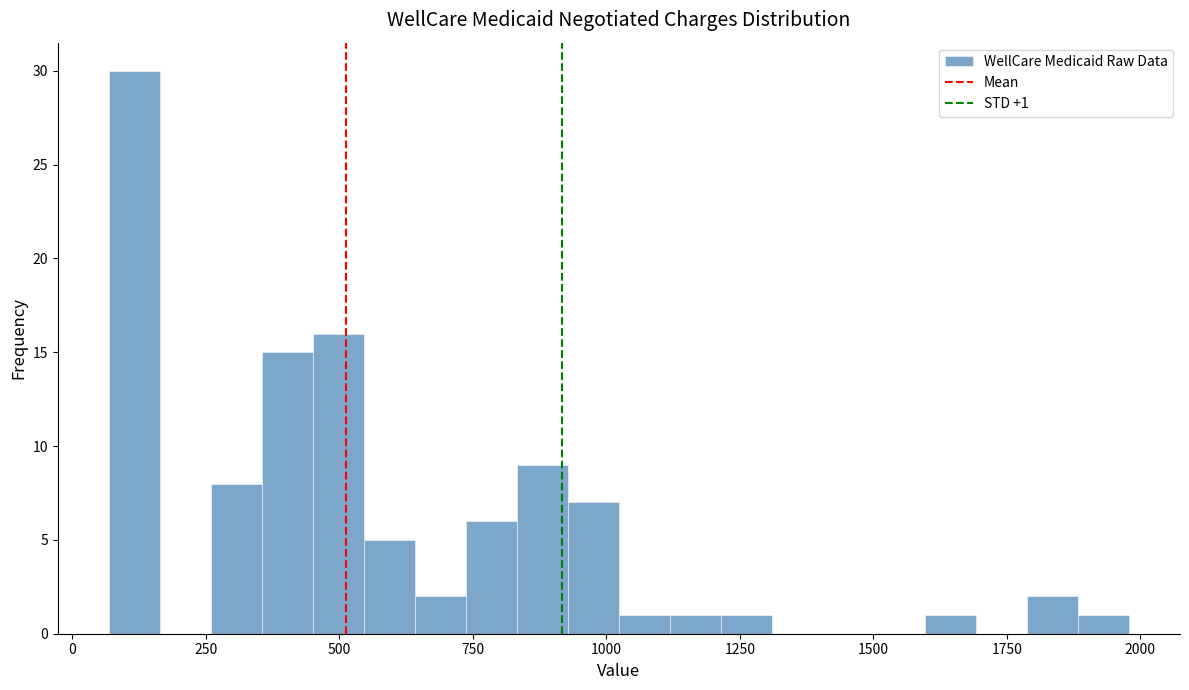

Read against the x-axis, roughly where is the centre of the tallest bar?

100